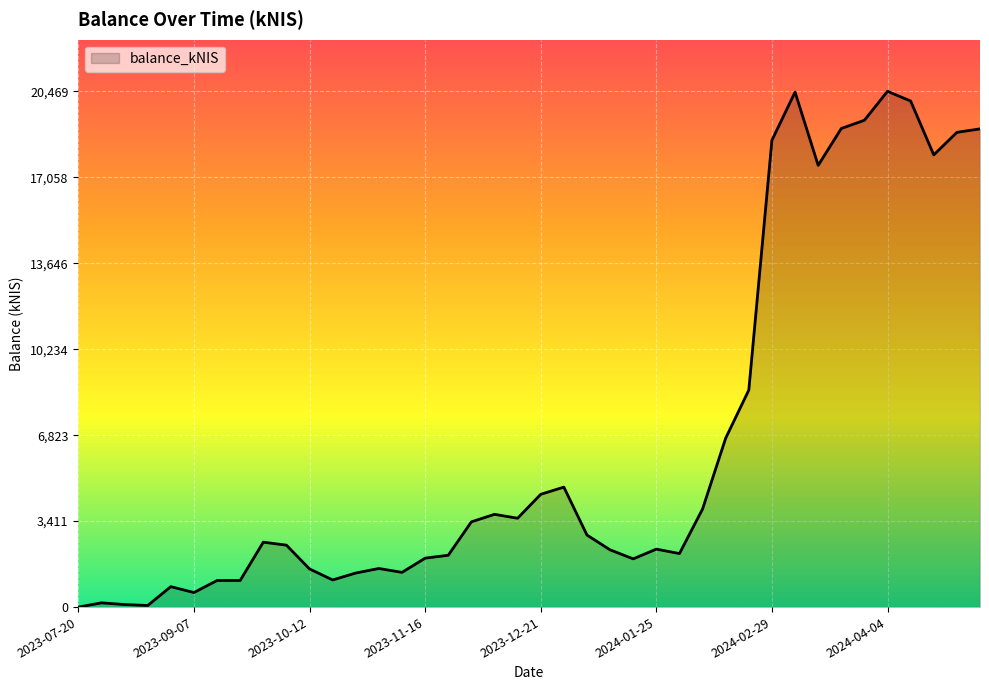

What is the greatest value displayed?

20469.8